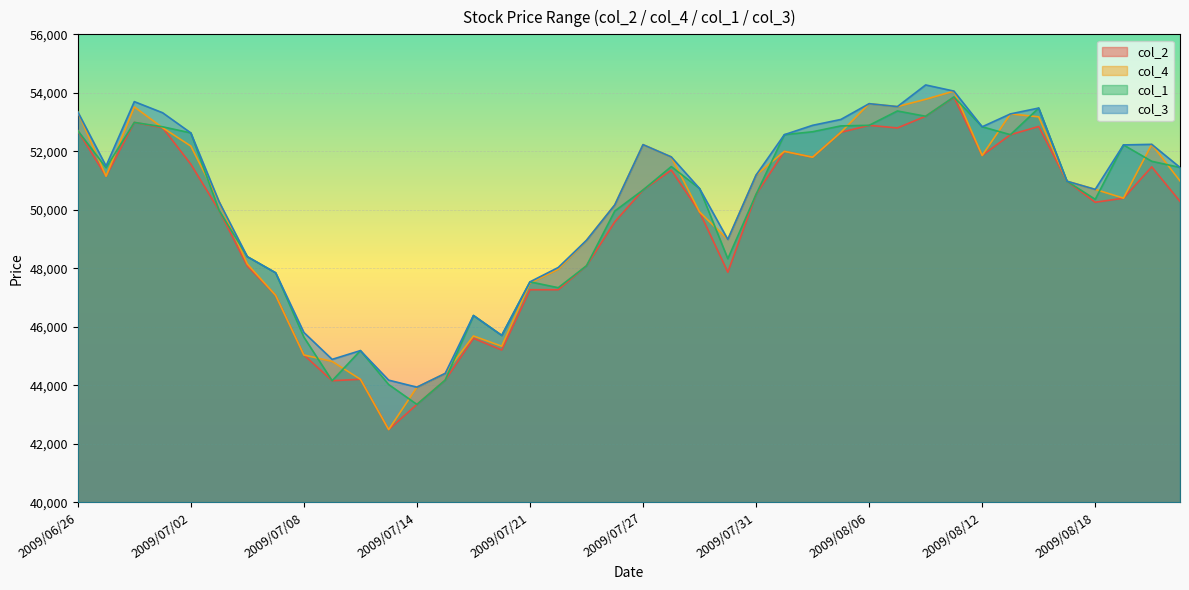

How many categories are shown in the chart?

40